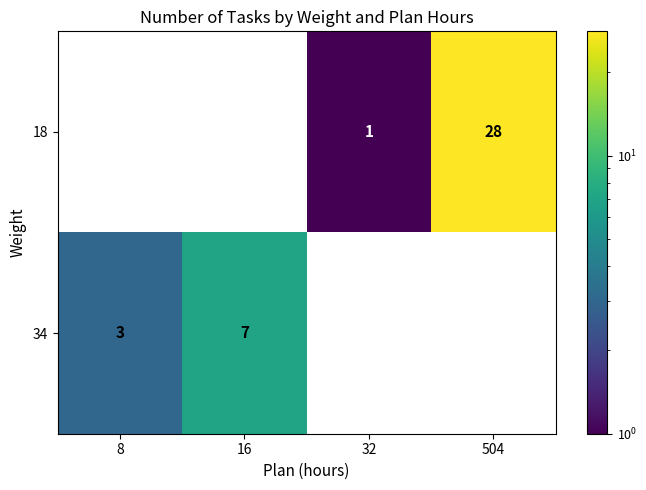

Between 8 and 16, which series saw the biggest shift?

34